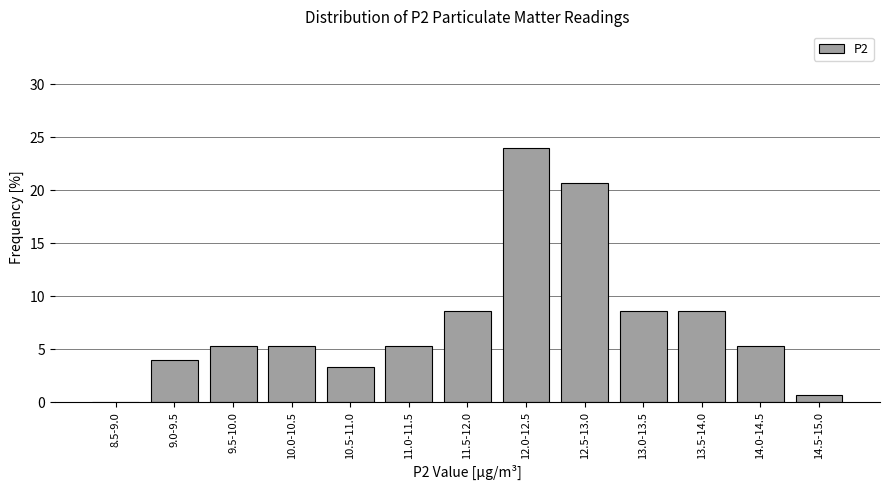

Reading left to right, transcribe all the data shown in this chart.

8.5-9.0=0.0	9.0-9.5=4.0	9.5-10.0=5.3	10.0-10.5=5.3	10.5-11.0=3.3	11.0-11.5=5.3	11.5-12.0=8.7	12.0-12.5=24.0	12.5-13.0=20.7	13.0-13.5=8.7	13.5-14.0=8.7	14.0-14.5=5.3	14.5-15.0=0.7